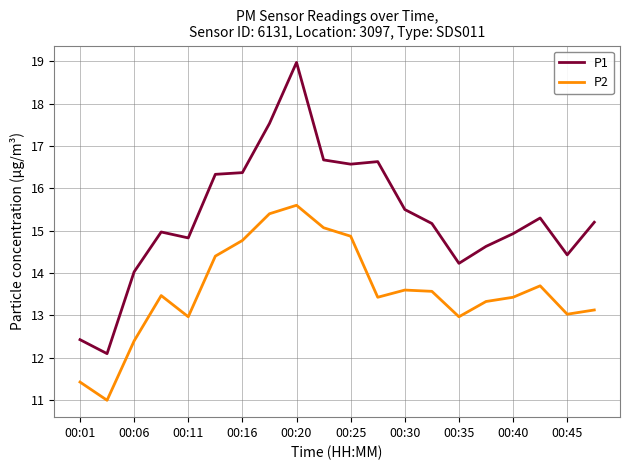

How many lines are shown in the chart?

2